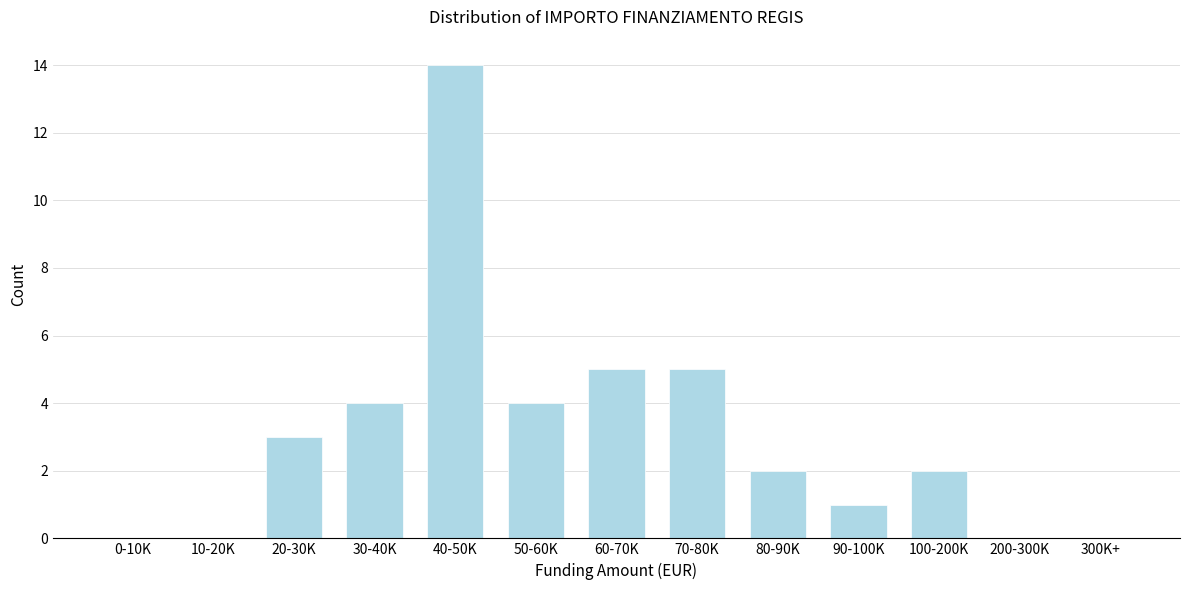

Reading left to right, what are all the values shown in this chart?

0-10K=0	10-20K=0	20-30K=3	30-40K=4	40-50K=14	50-60K=4	60-70K=5	70-80K=5	80-90K=2	90-100K=1	100-200K=2	200-300K=0	300K+=0